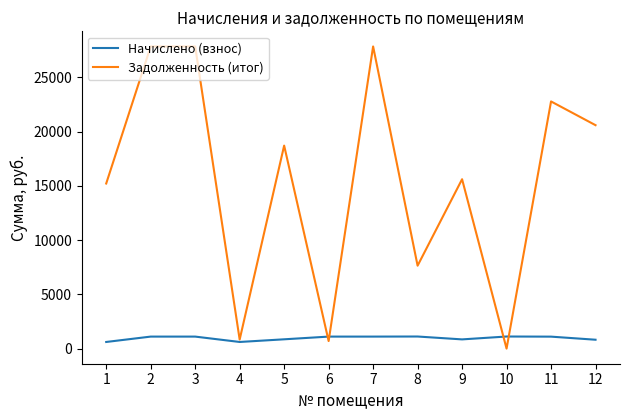

What is the sum of all Начислено (взнос) values?

11516.7